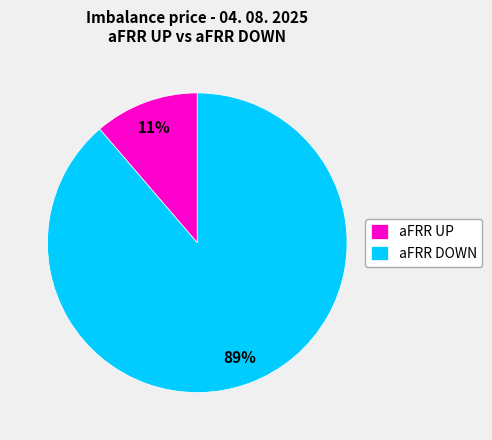

To the nearest percent, what is the average slice percentage?

50%